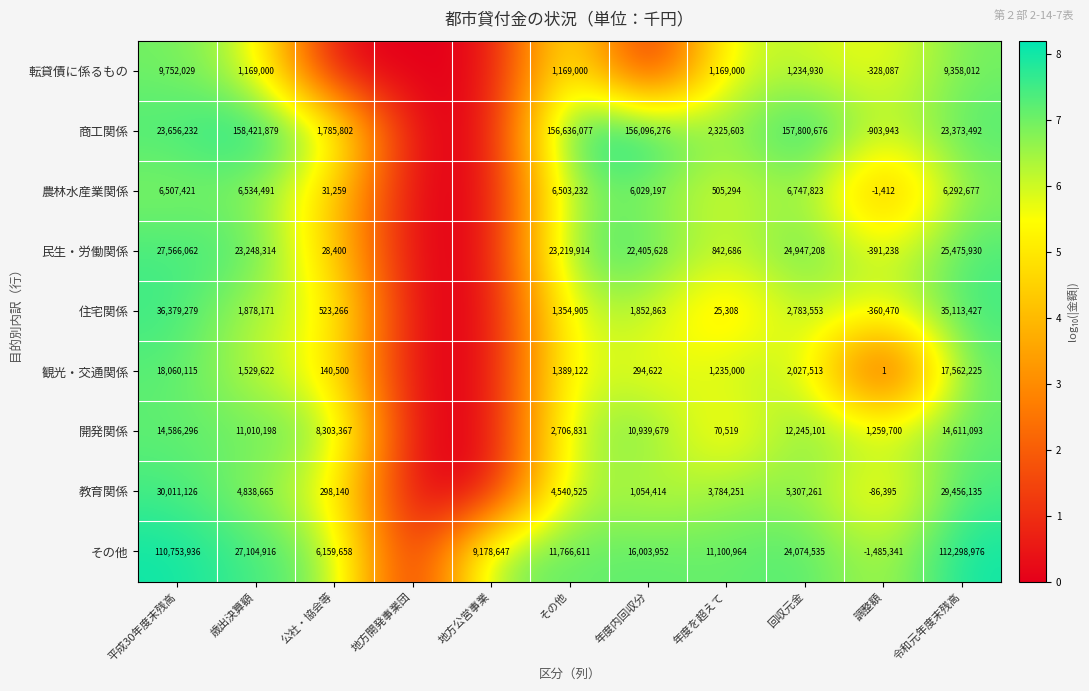

Is the value of 民生・労働関係 at 歳出決算額 greater than the value of 教育関係 at その他?

Yes